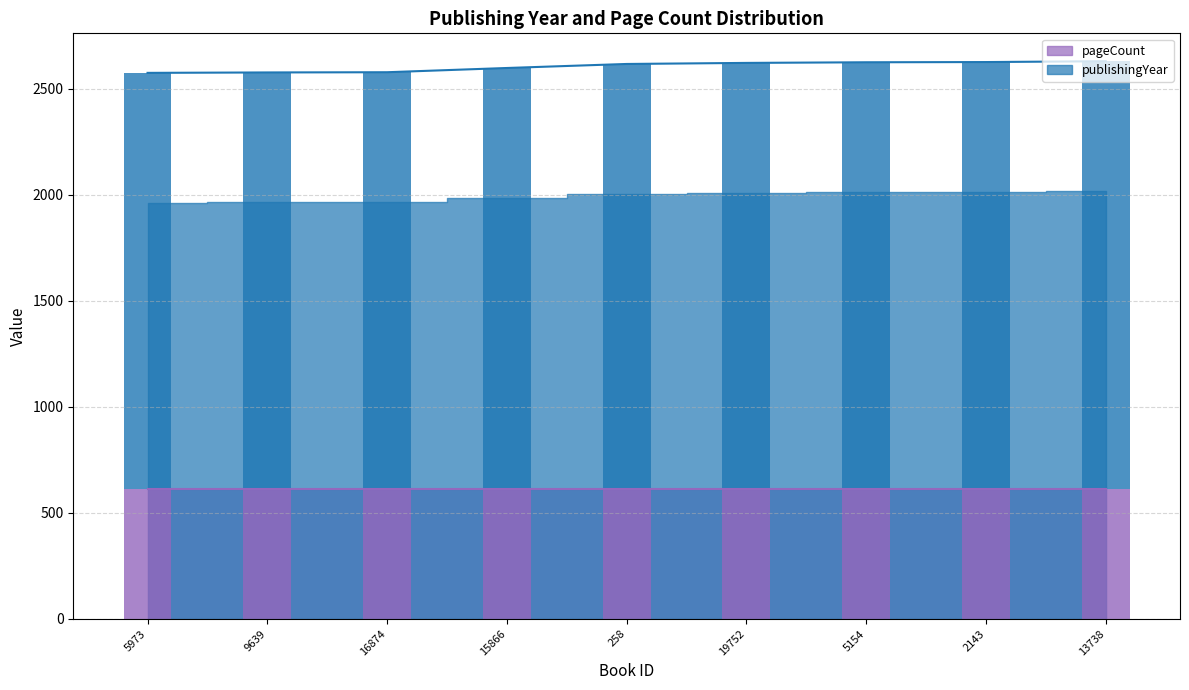

What is the maximum value for pageCount (bar)?

612